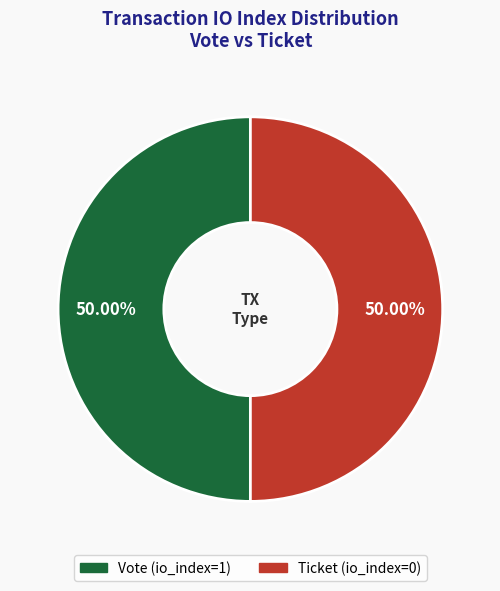

How much of the chart is everything except Ticket (io_index=0)?

50.0%